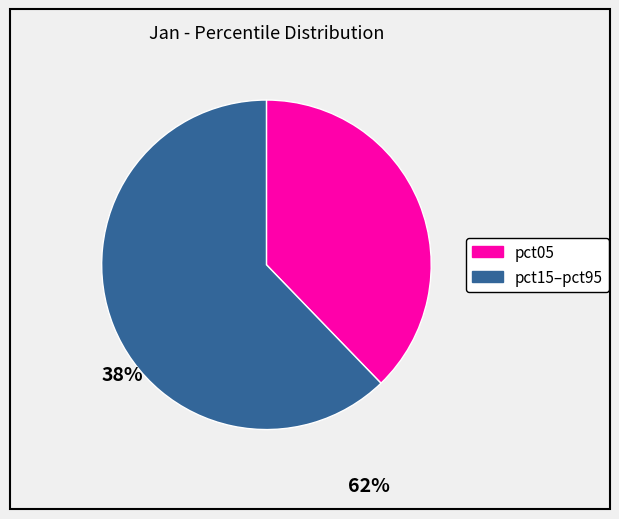

Is there any slice that represents more than half of the pie?

Yes